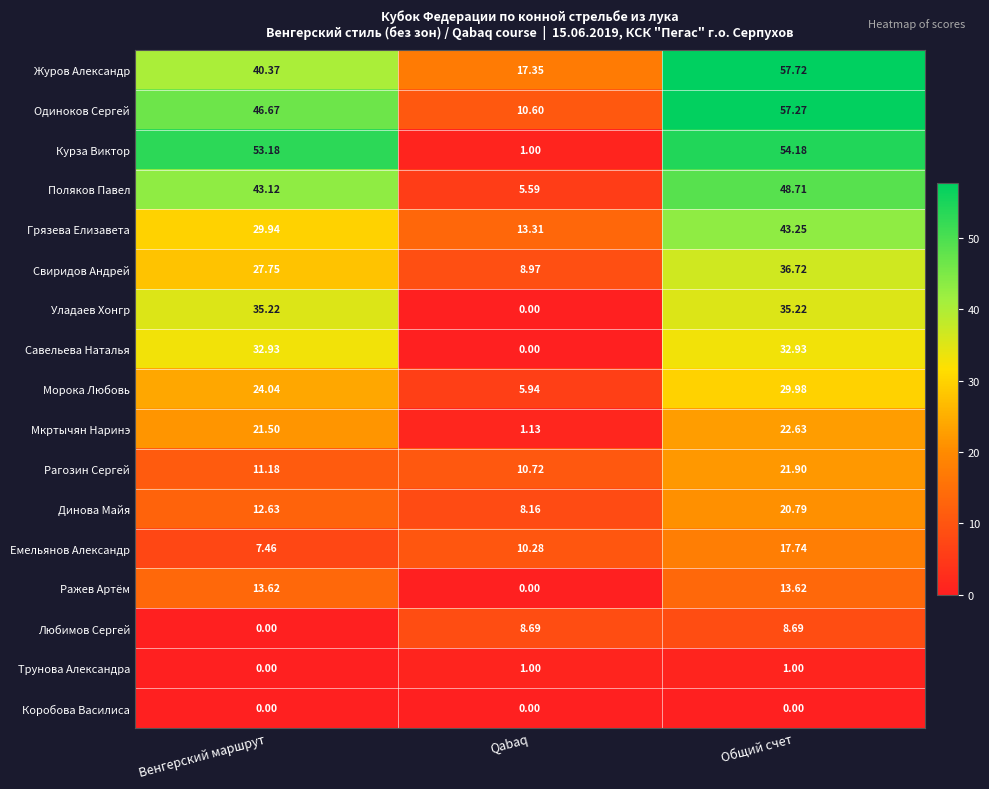

Rank the series by their maximum value, from highest to lowest.

Журов Александр, Одиноков Сергей, Курза Виктор, Поляков Павел, Грязева Елизавета, Свиридов Андрей, Уладаев Хонгр, Савельева Наталья, Морока Любовь, Мкртычян Наринэ, Рагозин Сергей, Динова Майя, Емельянов Александр, Ражев Артём, Любимов Сергей, Трунова Александра, Коробова Василиса